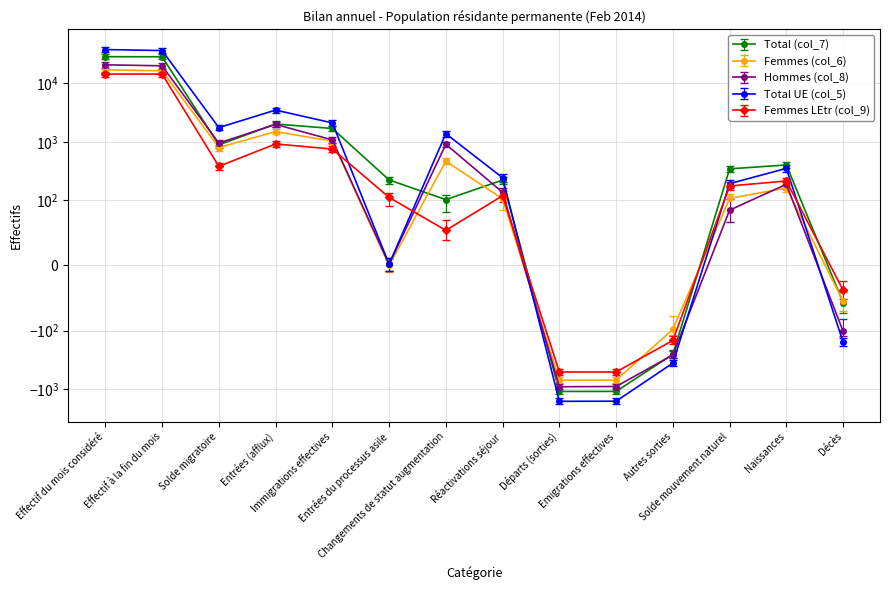

At which category is the sum across all series the highest?

Effectif du mois considéré